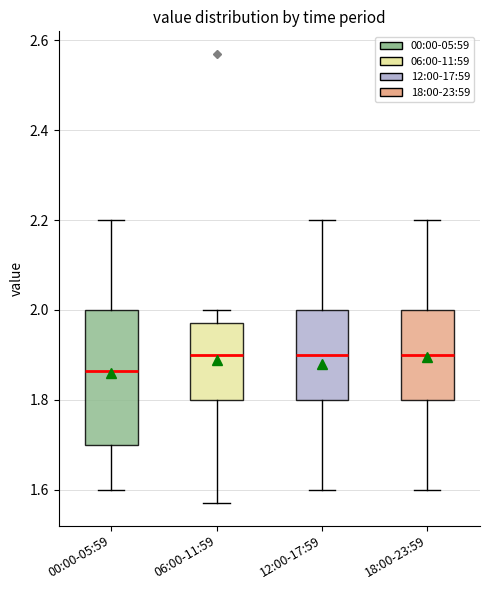

Reading left to right, transcribe this box plot: for each box, give where its median line is, the range the box spans, and where its two whiskers end, as read against the y-axis. The values are not printed on the chart, so give them approximately, as read against the axis.

00:00-05:59: median 1.86, box 1.70 to 2.00, whiskers 1.60 to 2.20
06:00-11:59: median 1.90, box 1.80 to 1.98, whiskers 1.58 to 2.00
12:00-17:59: median 1.90, box 1.80 to 2.00, whiskers 1.60 to 2.20
18:00-23:59: median 1.90, box 1.80 to 2.00, whiskers 1.60 to 2.20